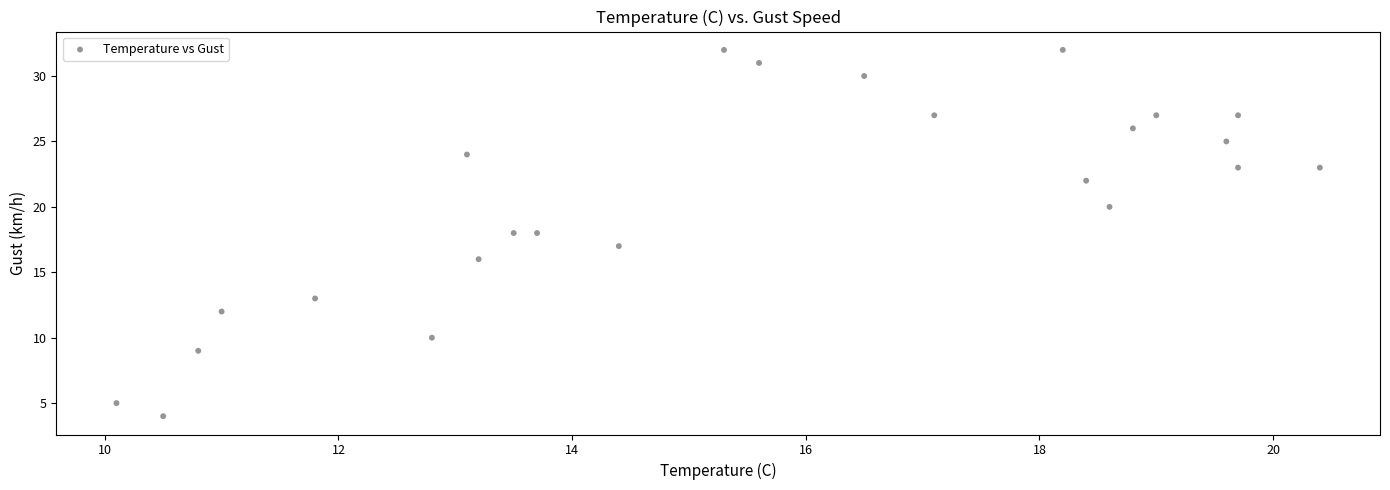

What is the range of Y values (max minus min)?

28